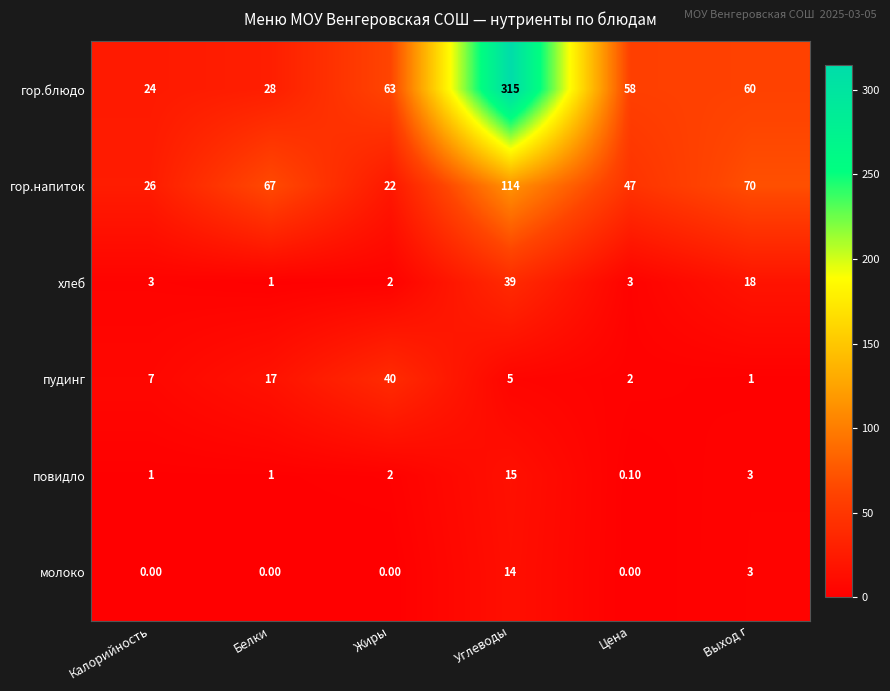

Which series has the largest total across all categories?

гор.блюдо